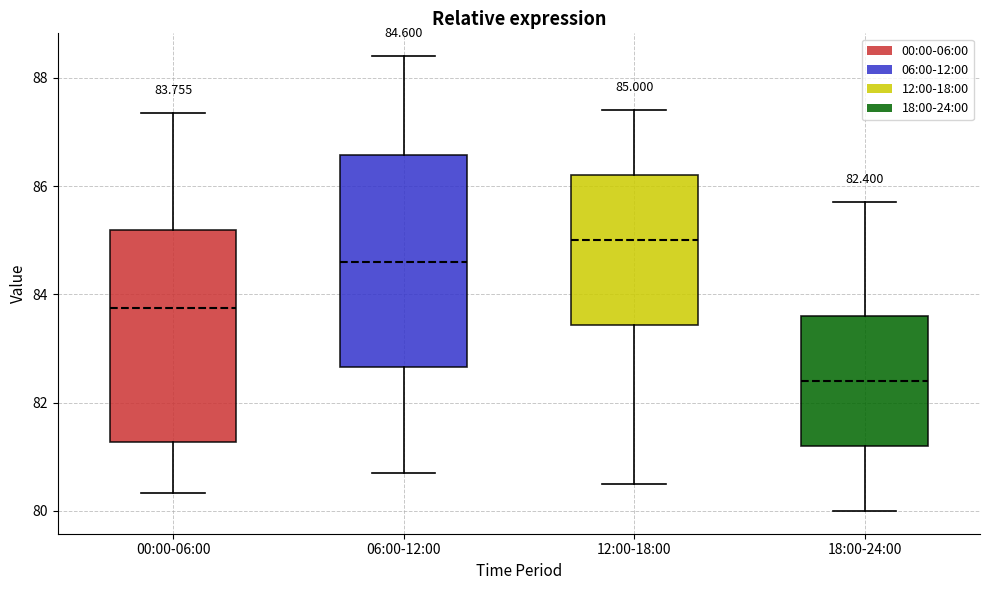

Which box's median line is the lowest?

18:00-24:00